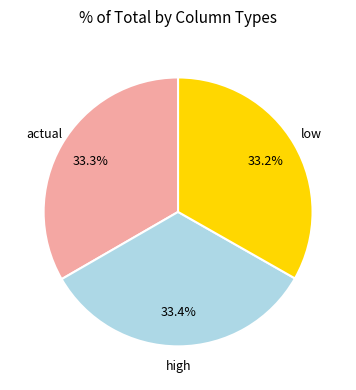

Is it true that low is 33% of the pie?

True